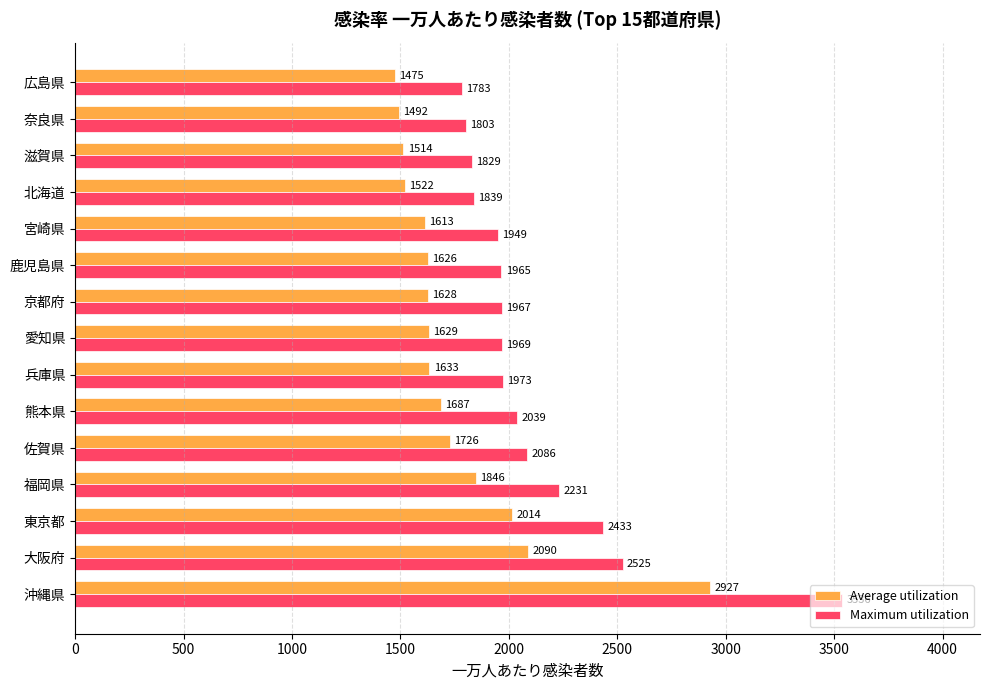

Which series changed the most between 兵庫県 and 広島県?

Maximum utilization